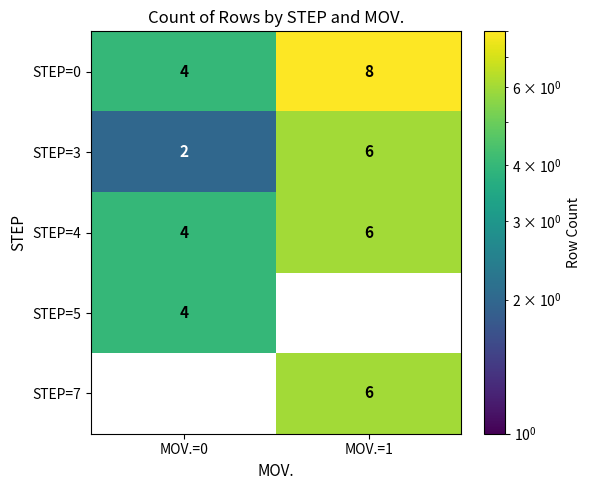

Is it true that STEP=3 equals 6 at MOV.=1?

True